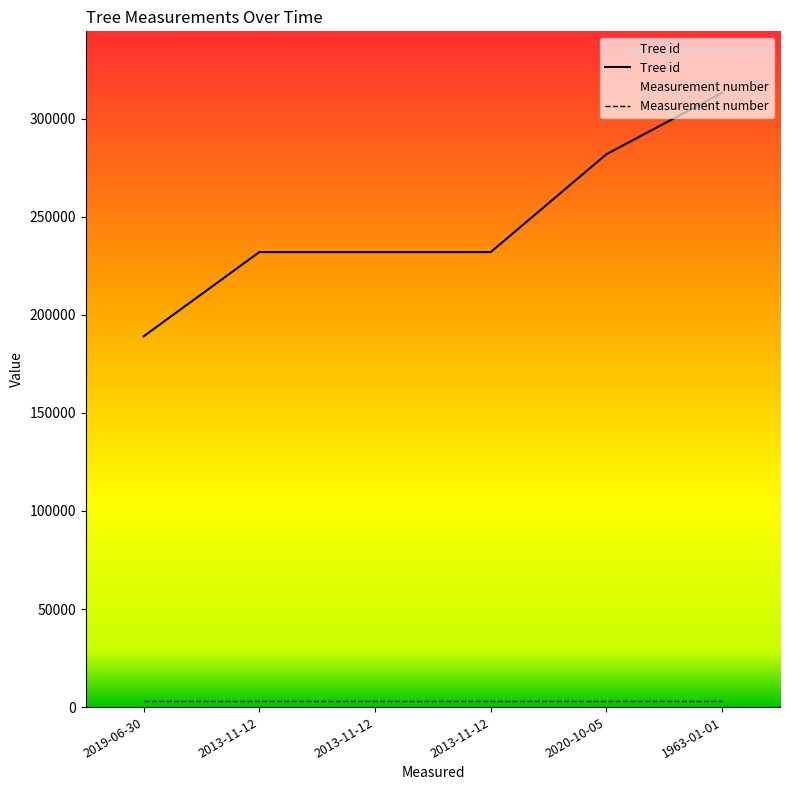

List the labels in order of value, largest first.

1963-01-01, 2020-10-05, 2013-11-12, 2013-11-12, 2013-11-12, 2019-06-30